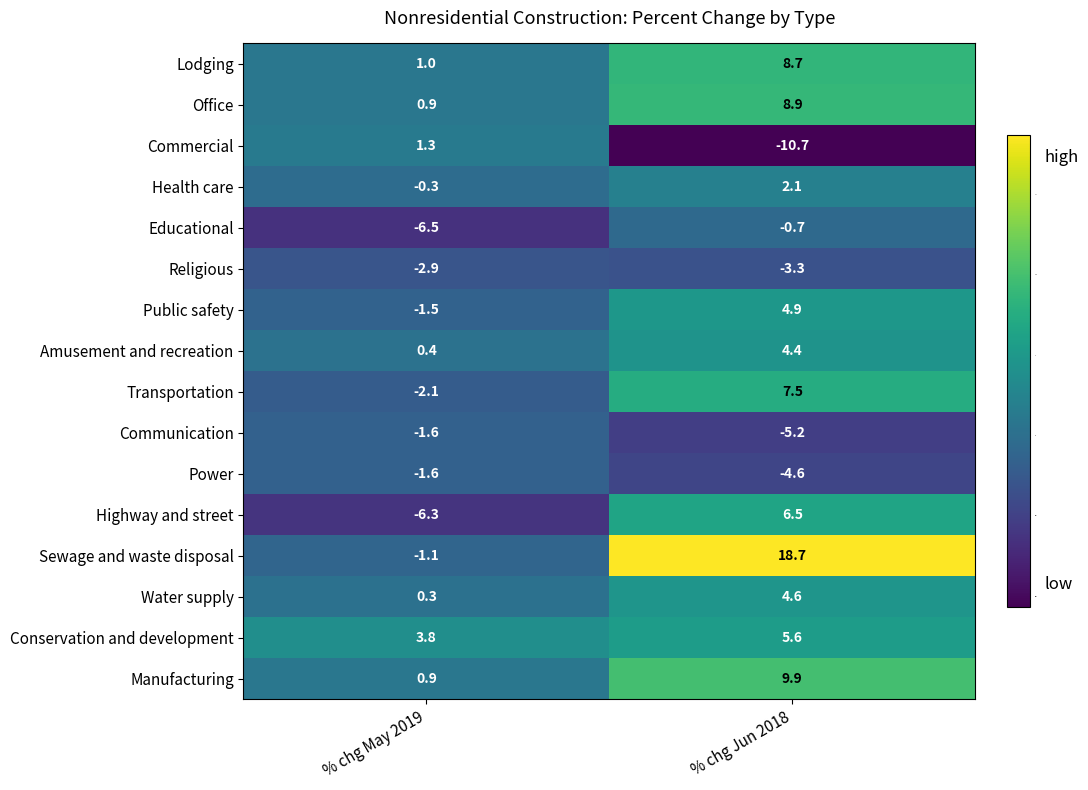

What is the greatest value displayed?

18.7